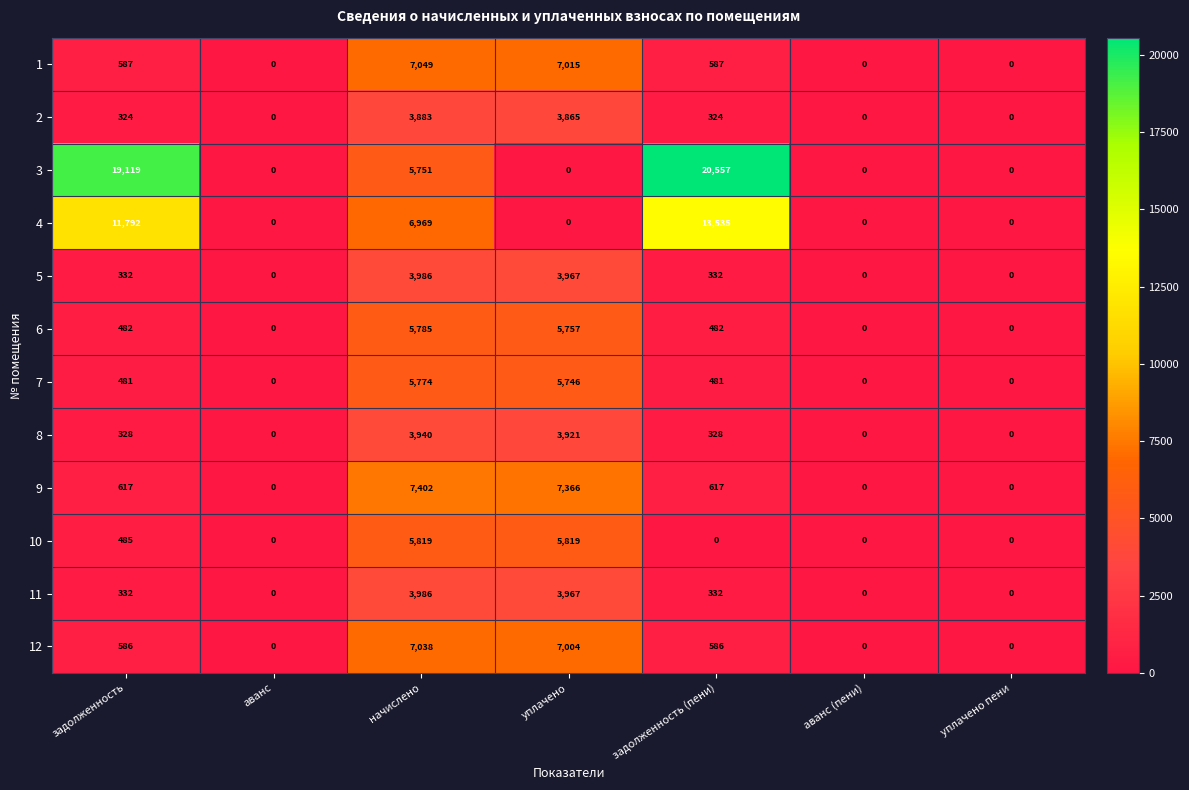

The value of 1 at уплачено пени is 4886. True or false?

False